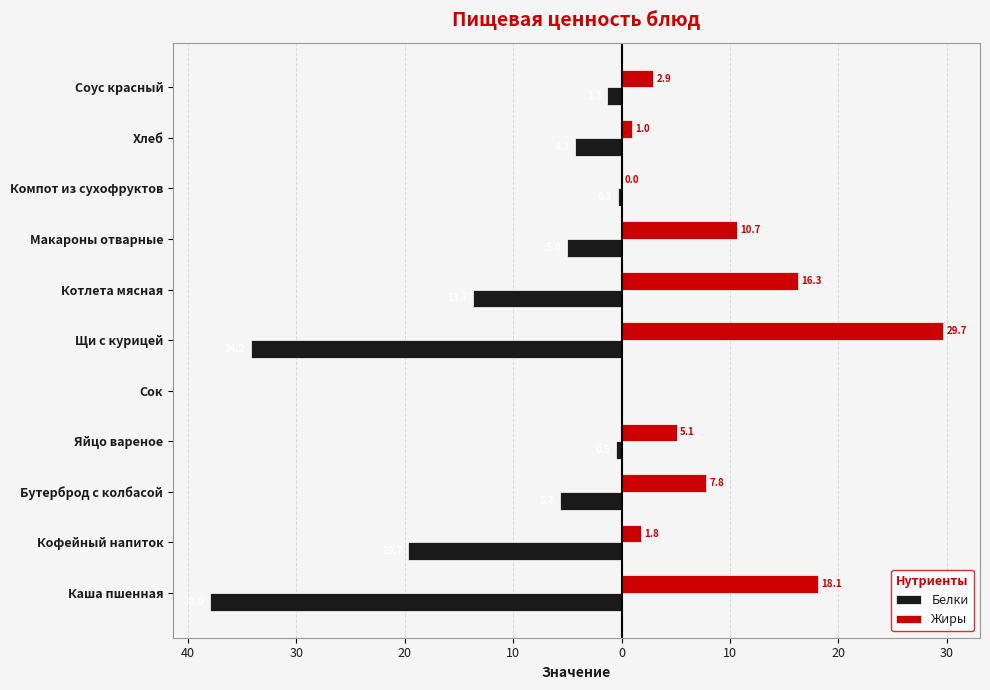

Which series has the largest total across all categories?

Жиры